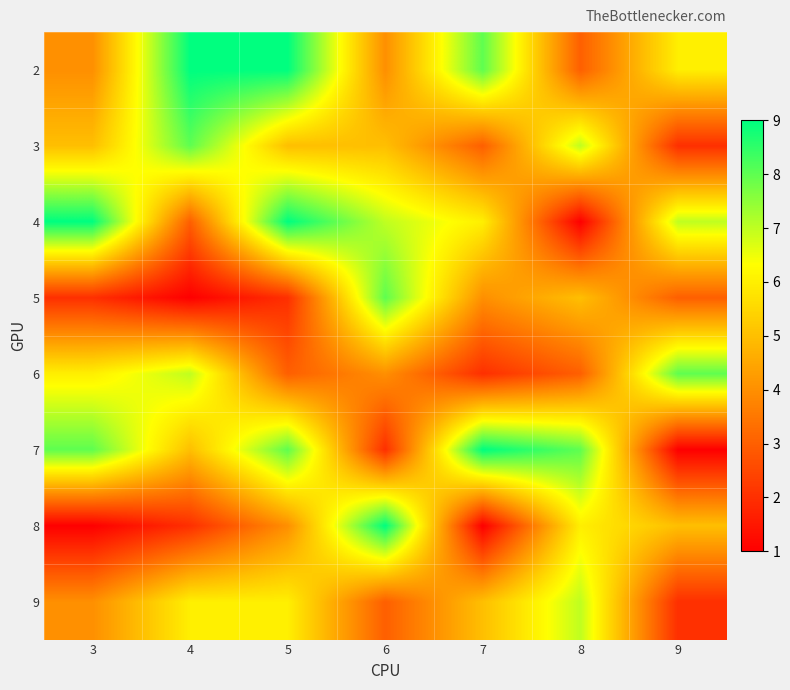

Rank the series by their maximum value, from lowest to highest.

9, 3, 5, 6, 2, 4, 7, 8